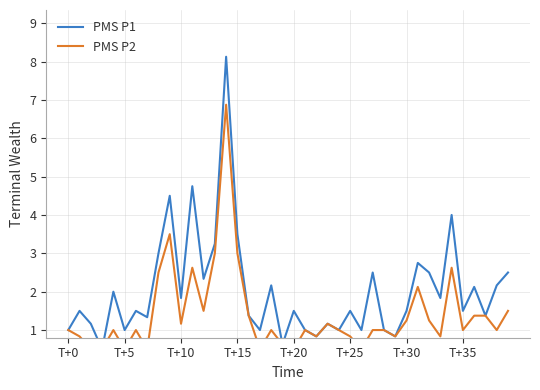

What is the sum of the PMS P2 values at 28 and 14?

7.9